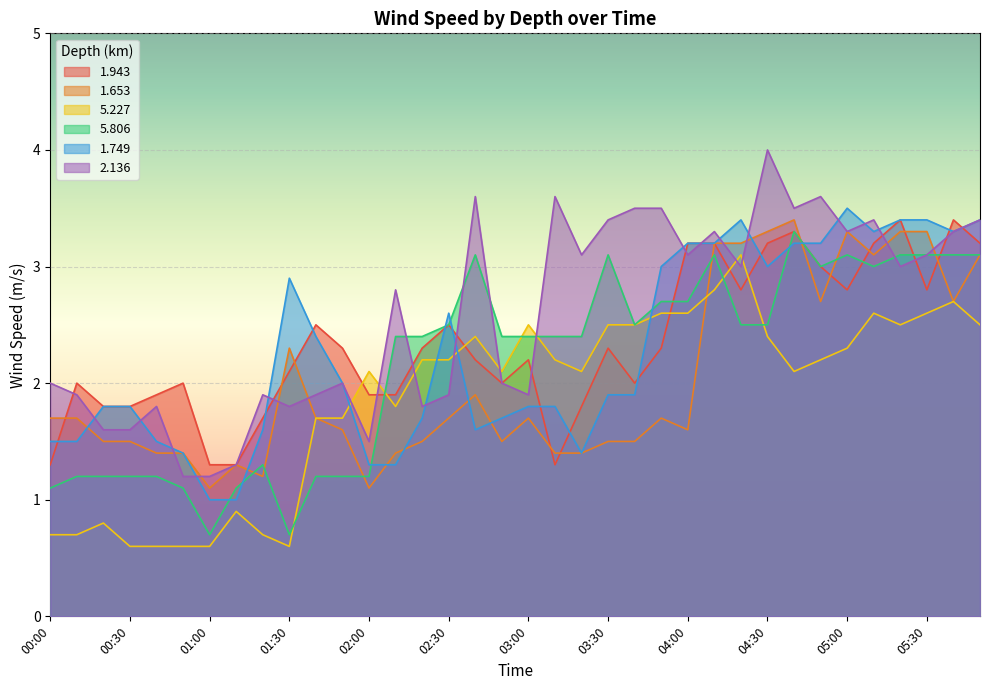

Which series has the widest spread of values?

2.136